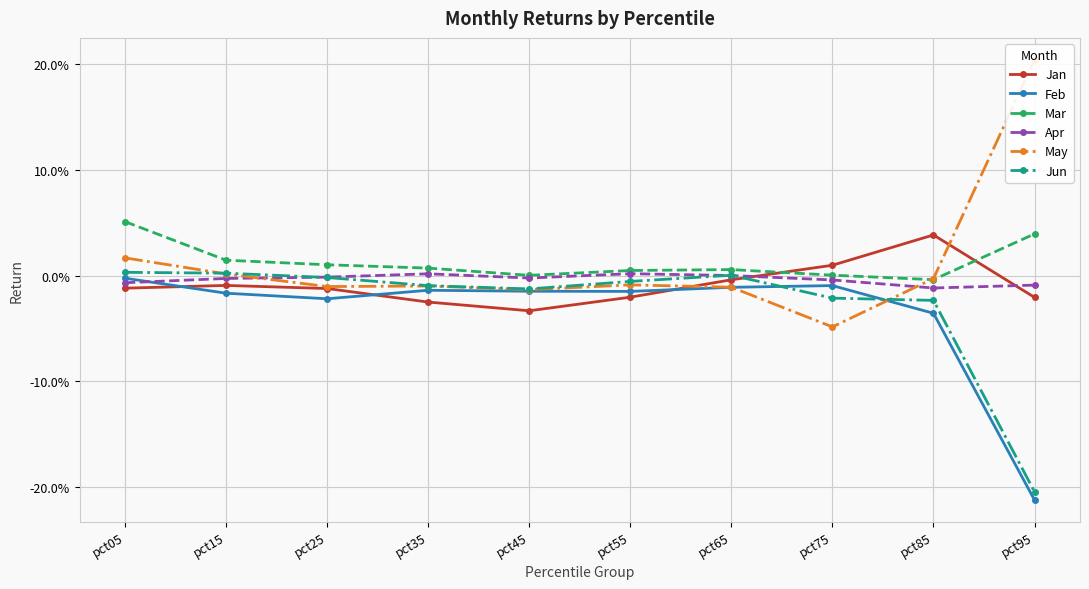

How many distinct data groups are displayed?

6